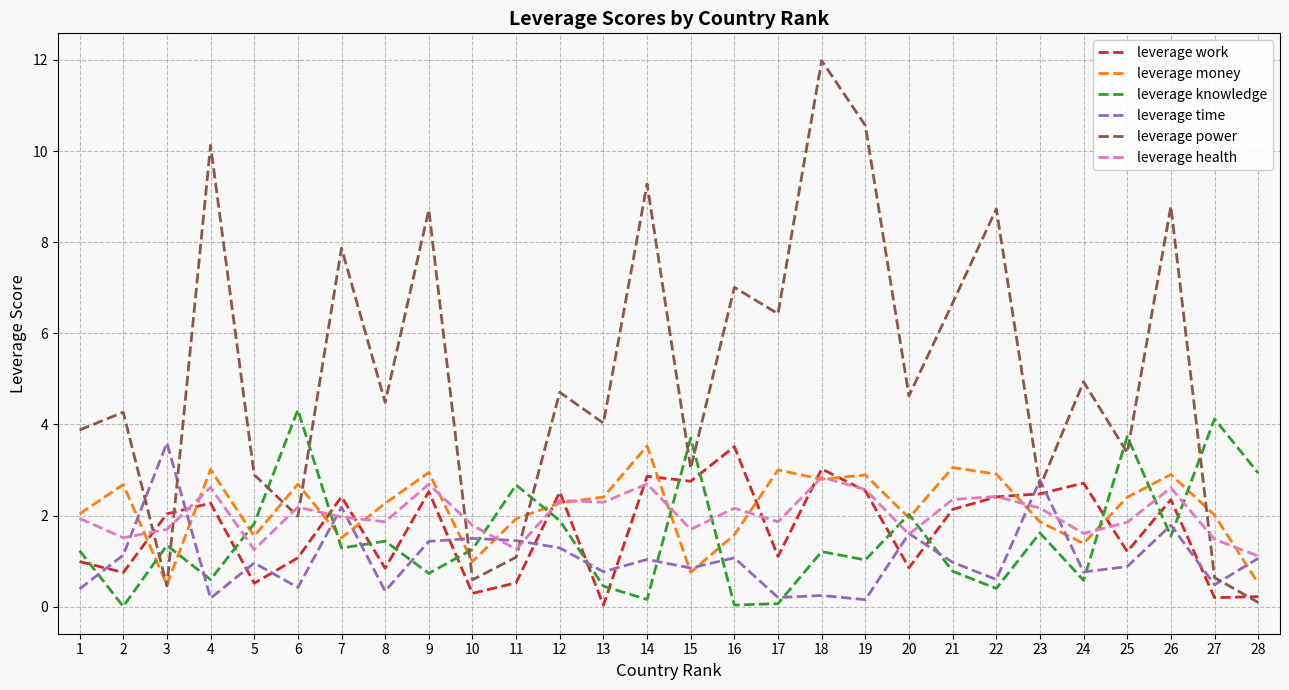

What is the sum of the leverage work values at 21 and 2?

2.9